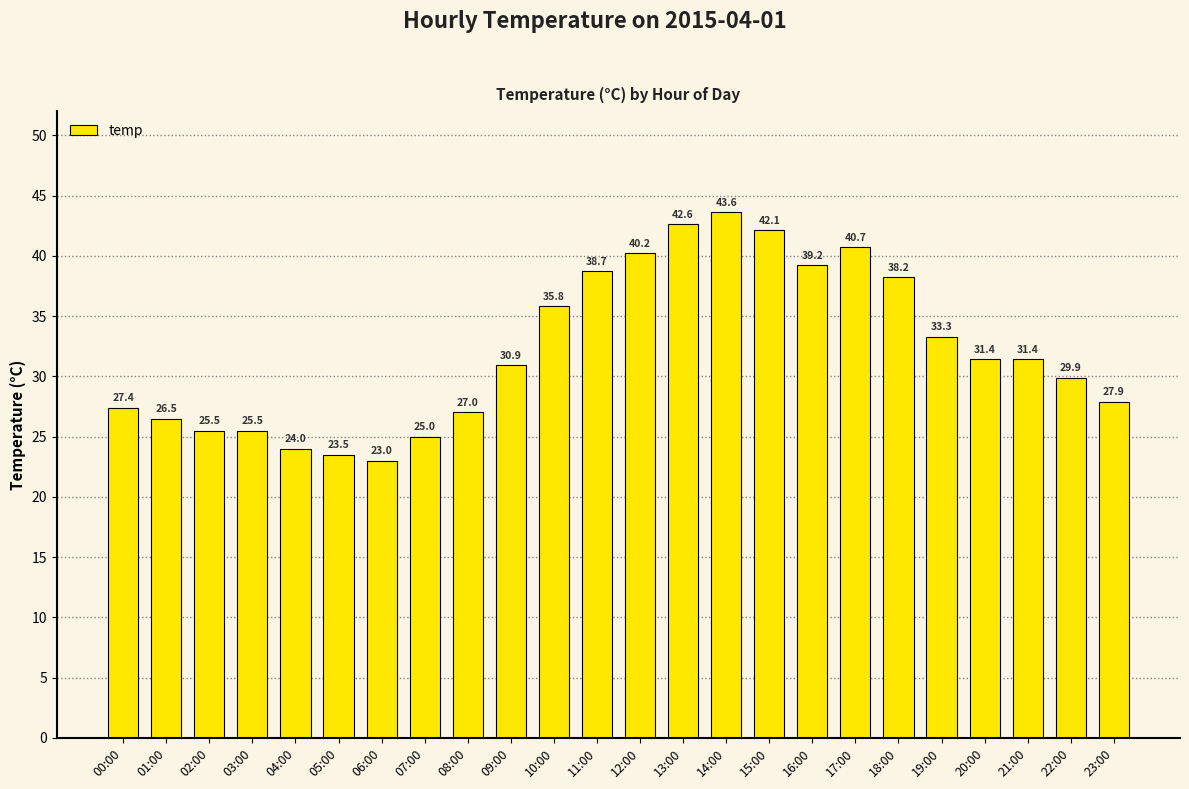

What is the change in value from 09:00 to 11:00?

+7.8